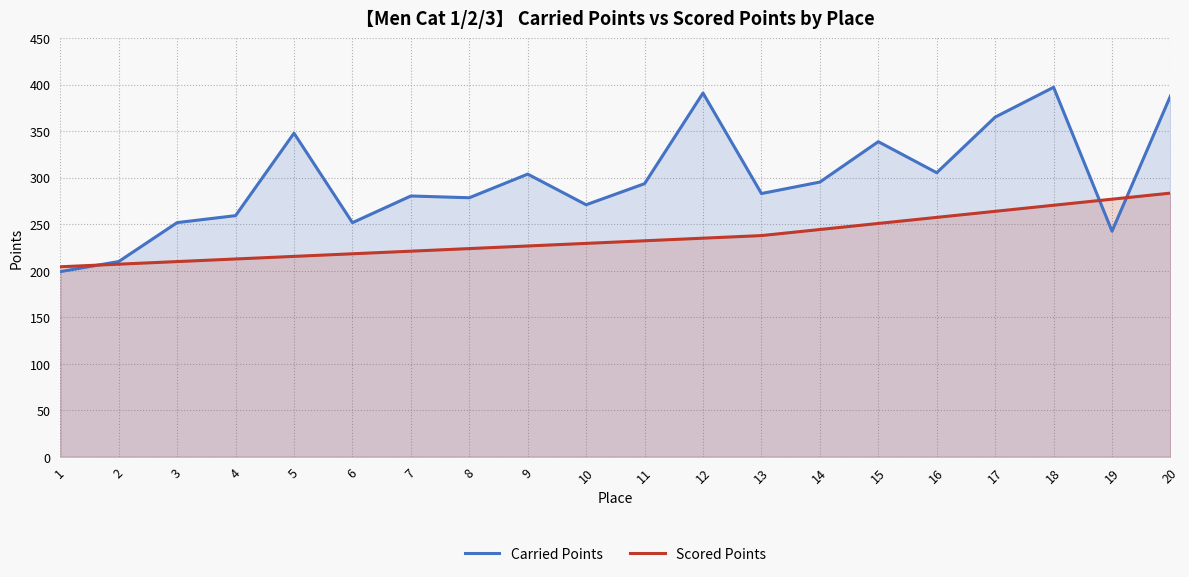

True or false: Carried Points has a value of 397.1 at 18.

True